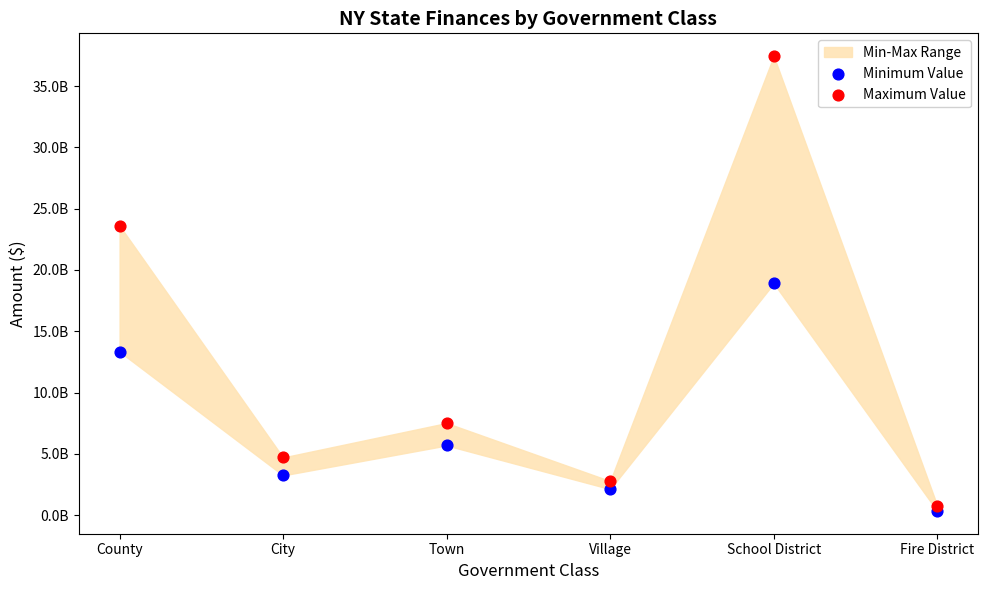

Which series has the widest spread of Y values?

Maximum Value